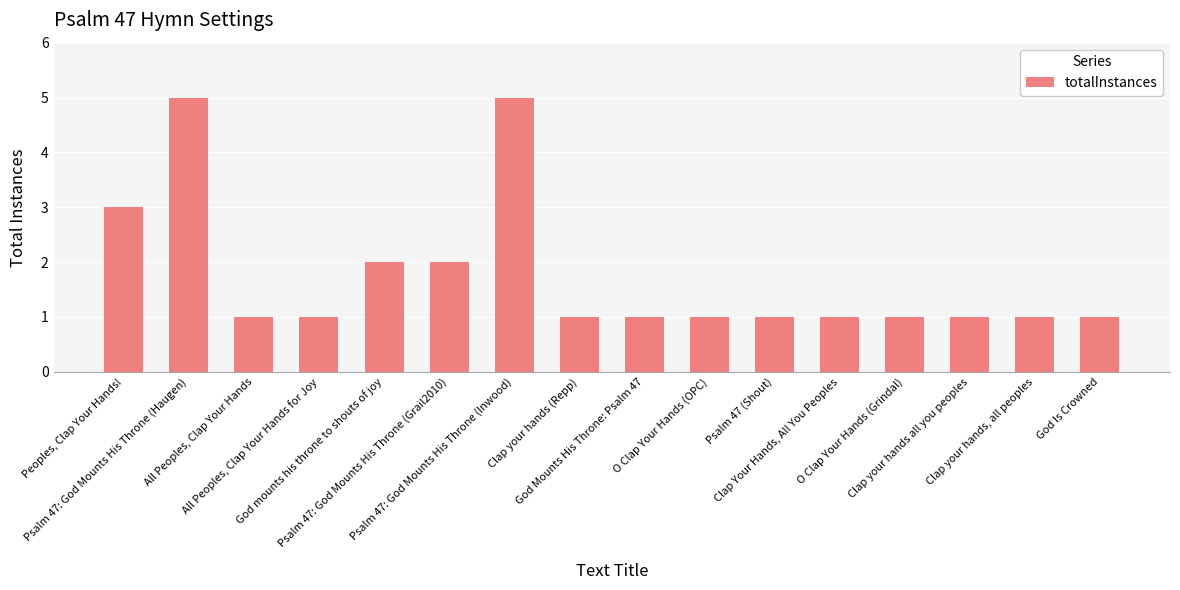

At which label is the value closest to 3?

Peoples, Clap Your Hands!